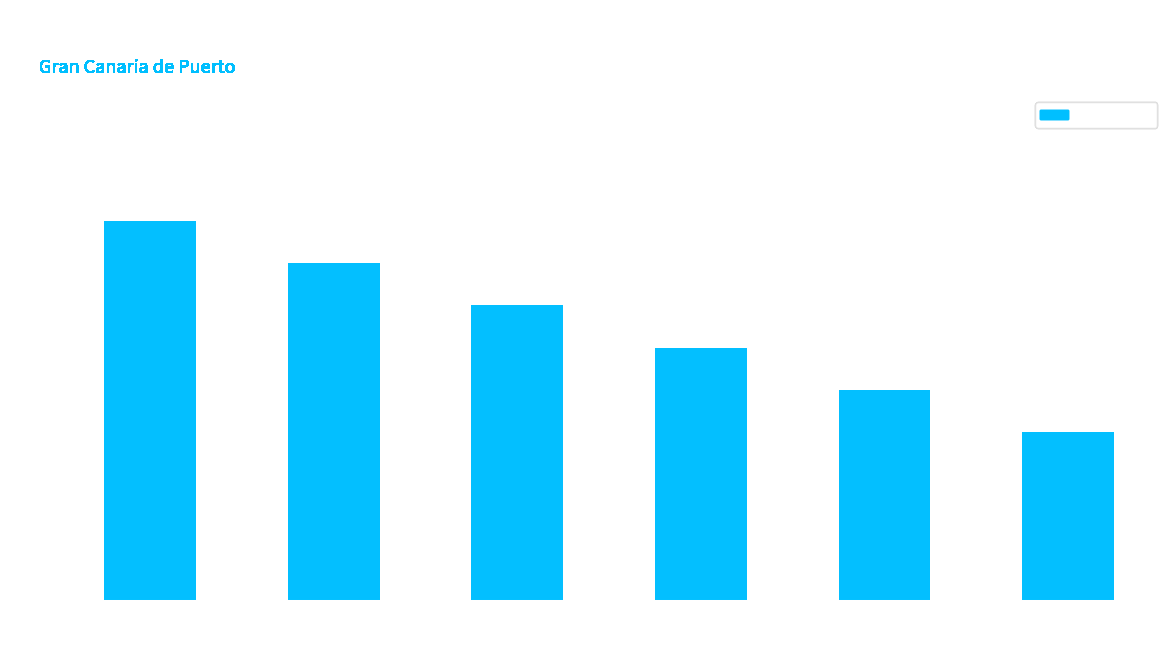

What is the change in value from Cuentas anuales 2022 to Cuentas anuales 2019?

-3